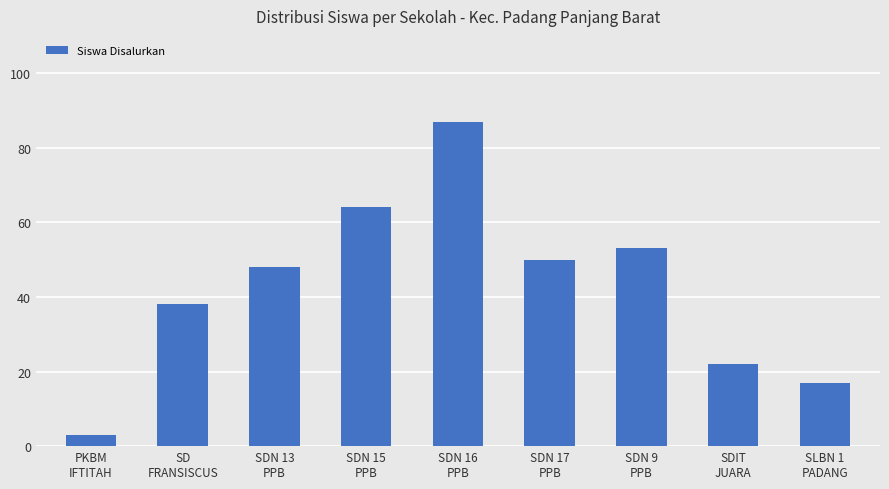

Which label corresponds to the smallest value in the chart?

PKBM
IFTITAH